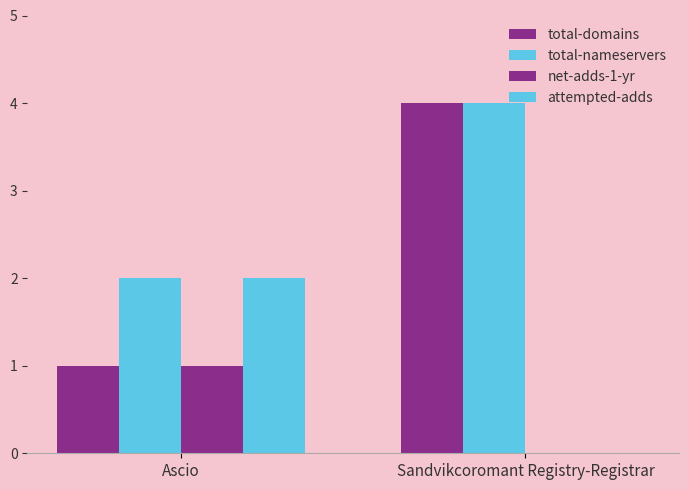

How many data points does each series have?

2